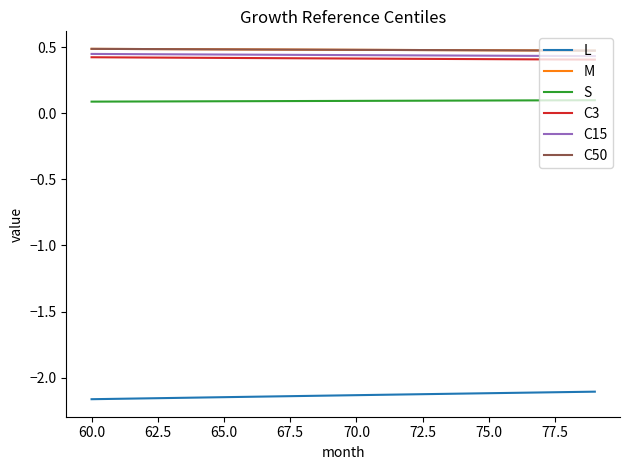

True or false: L and C50 cross at least once.

False